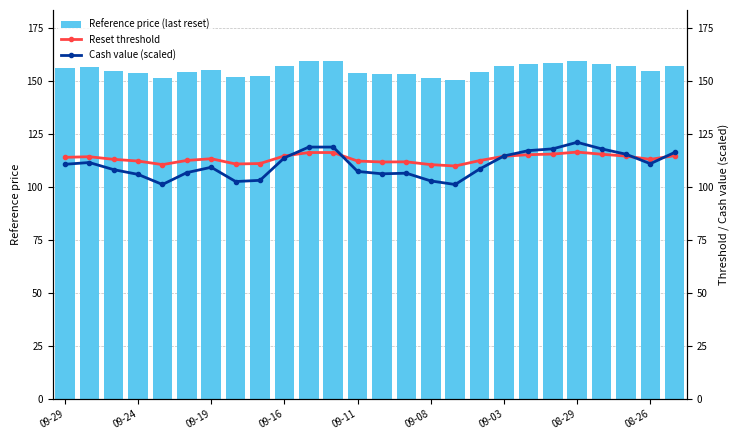

List the series in order of their peak value, highest first.

Reference price (last reset), Cash value (scaled), Reset threshold